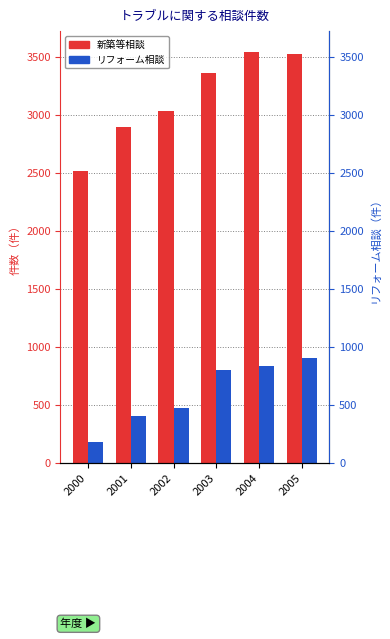

Which category has the lowest value in the 新築等相談 series?

2000